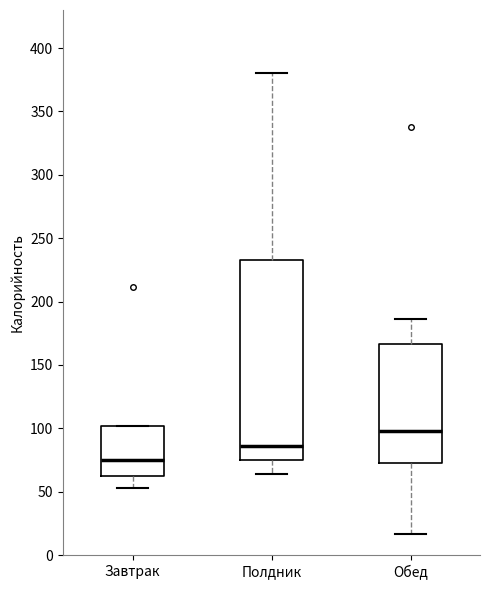

Where does the lower whisker of the box for Обед end on the y-axis? The values are not printed on the chart, so give them approximately, as read against the axis.

15